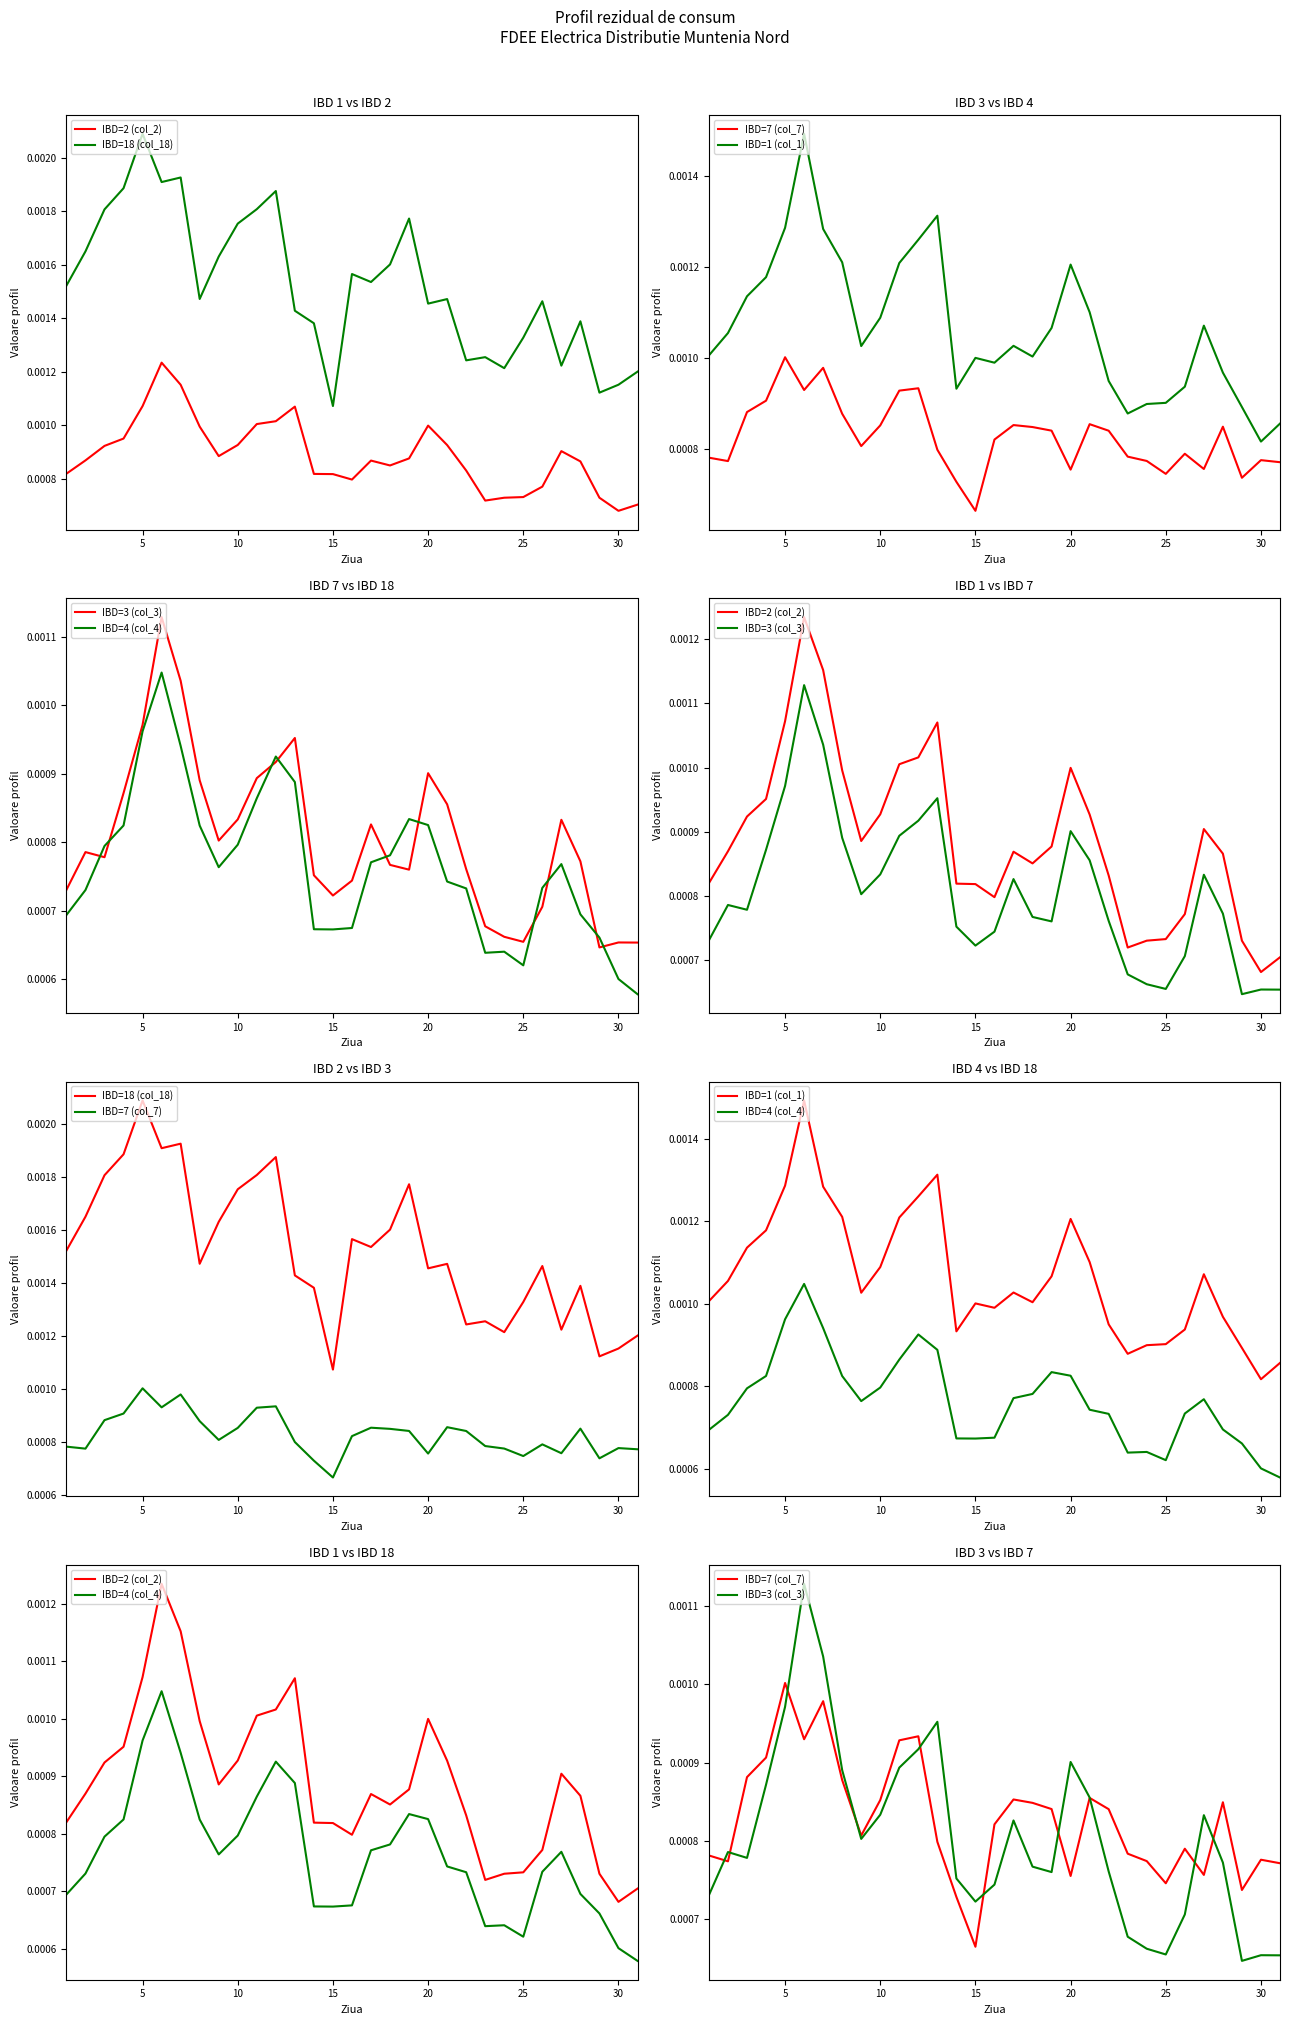

Is the value of IBD=7 (col_7) at 24 greater than the value of IBD=3 (col_3) at 23?

Yes